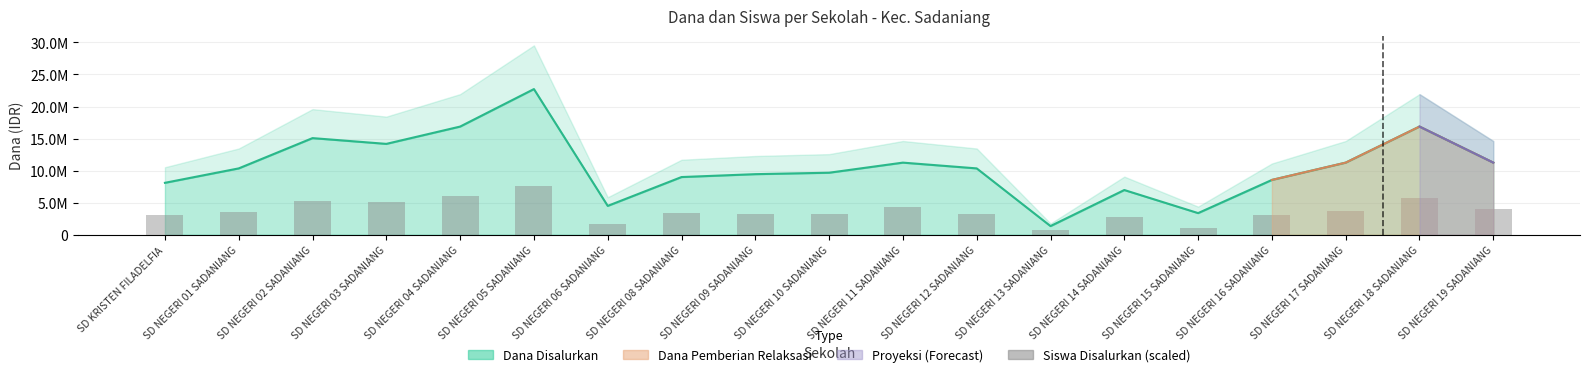

Where is the data nearest to the value 4131818?

SD NEGERI 19 SADANIANG